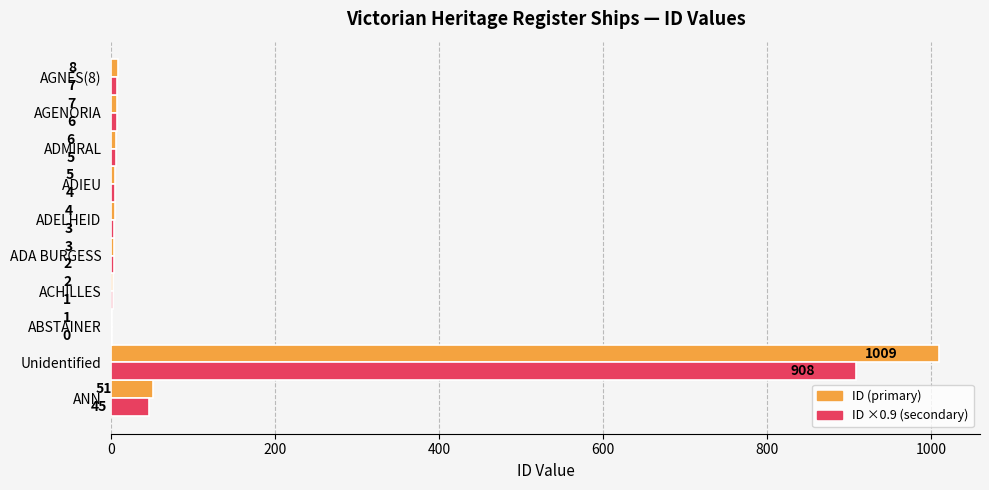

How many categories are shown in the chart?

10